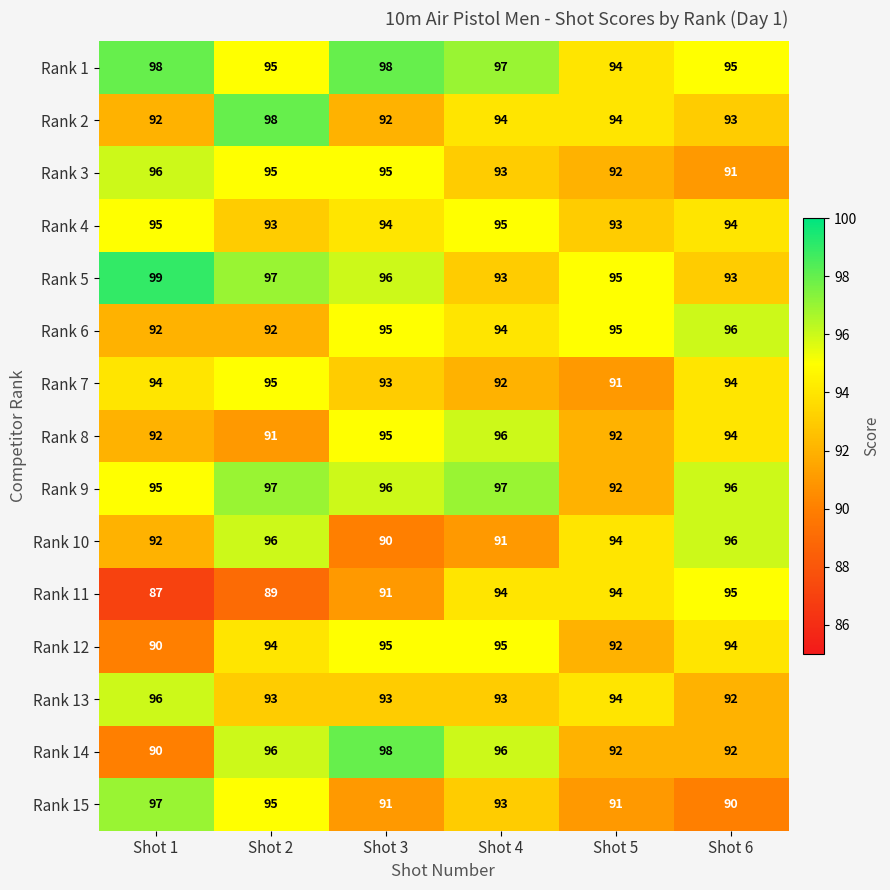

What is the average value of the Rank 8 series?

93